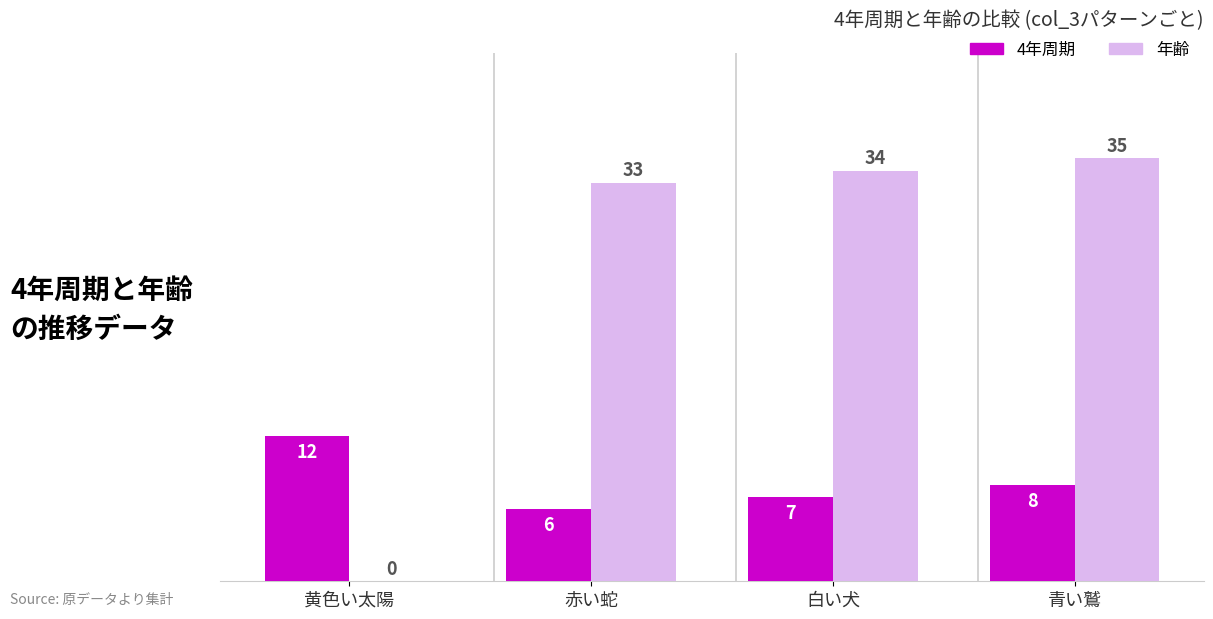

How many values in 年齢 are above zero?

3